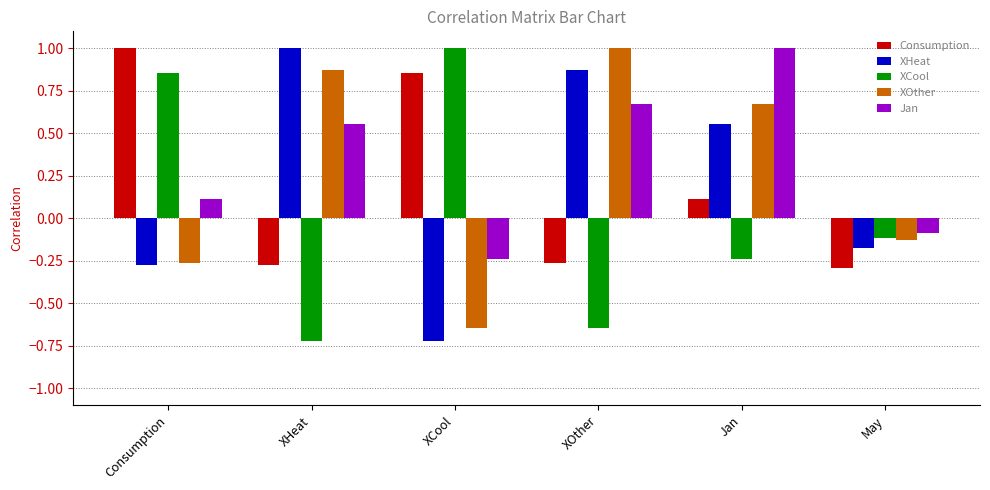

What is the greatest value displayed?

1.0